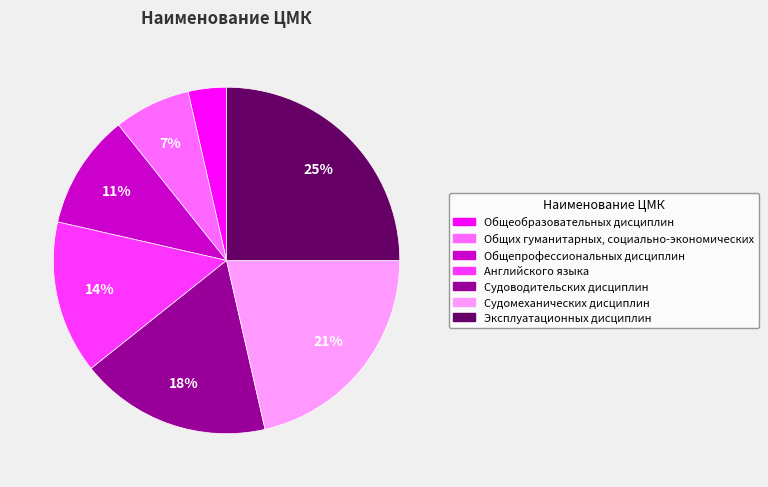

Is it true that Судомеханических дисциплин is 11% of the pie?

False